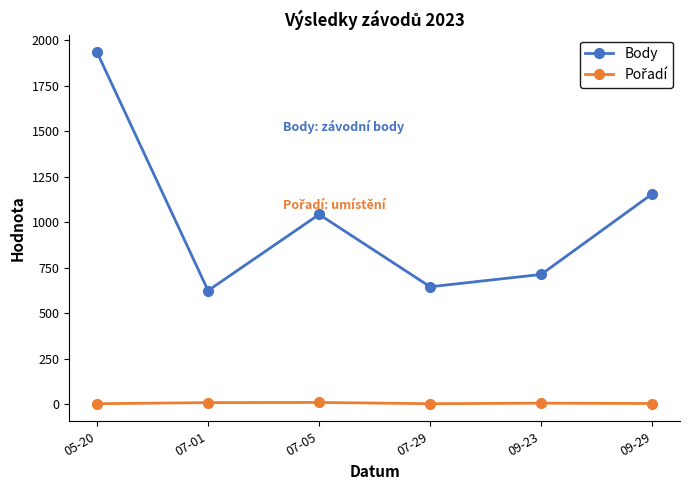

The value of Body at 07-01 is 624. True or false?

True